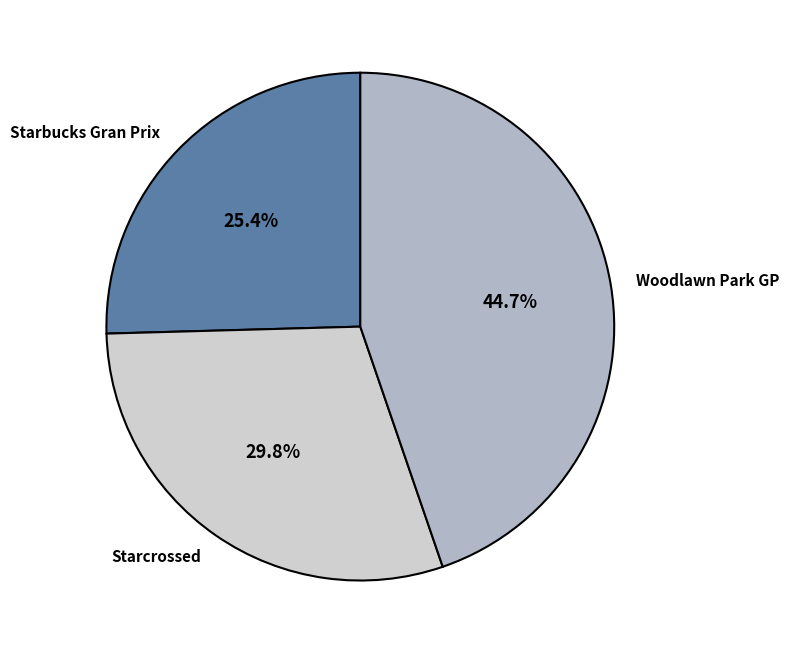

Is there a majority slice in this chart?

No